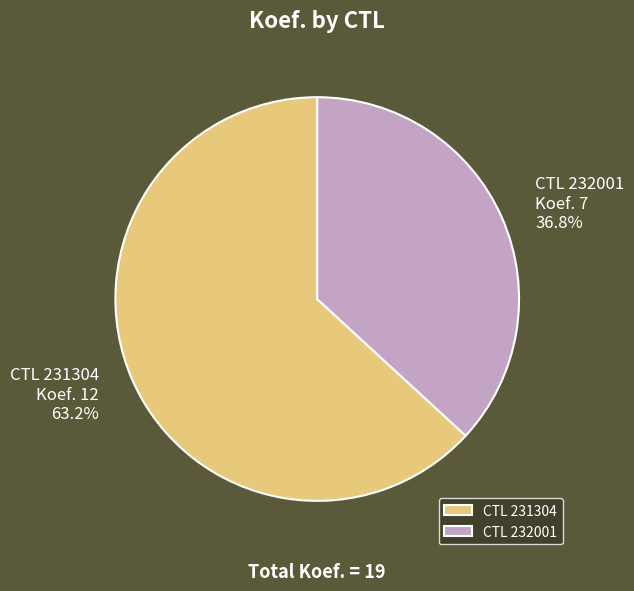

Which slice is the largest?

CTL 231304